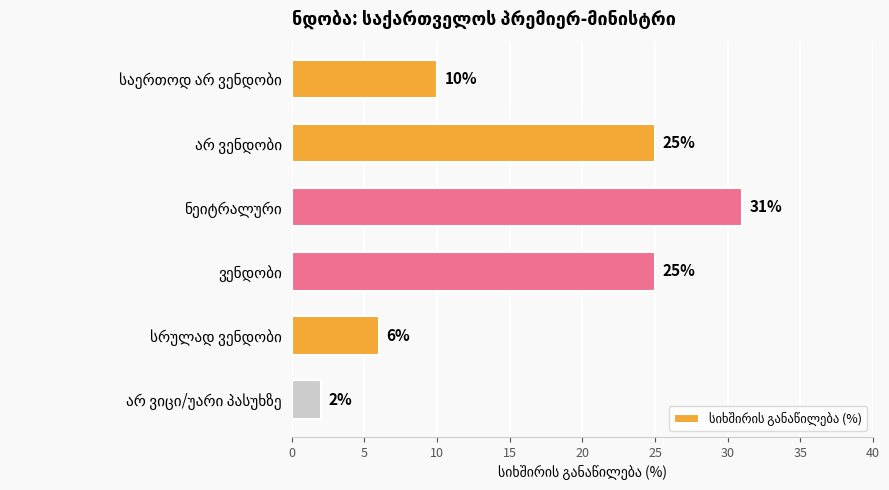

How many values are between 6 and 25?

4